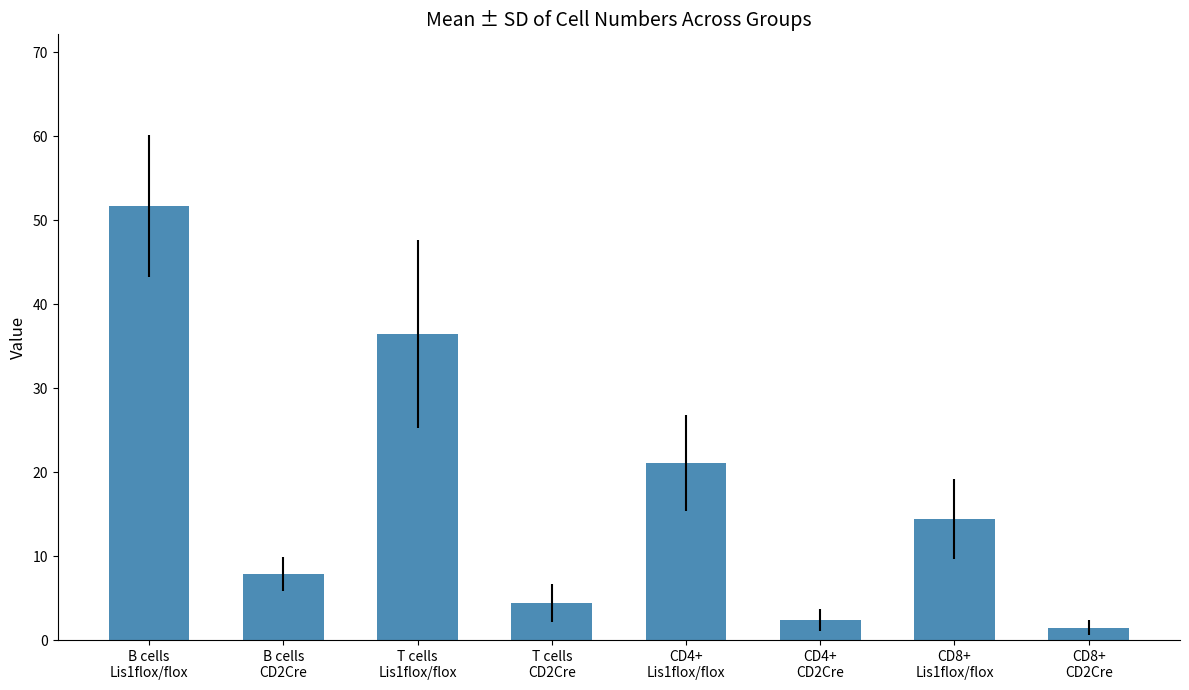

How many bars are there in total?

8